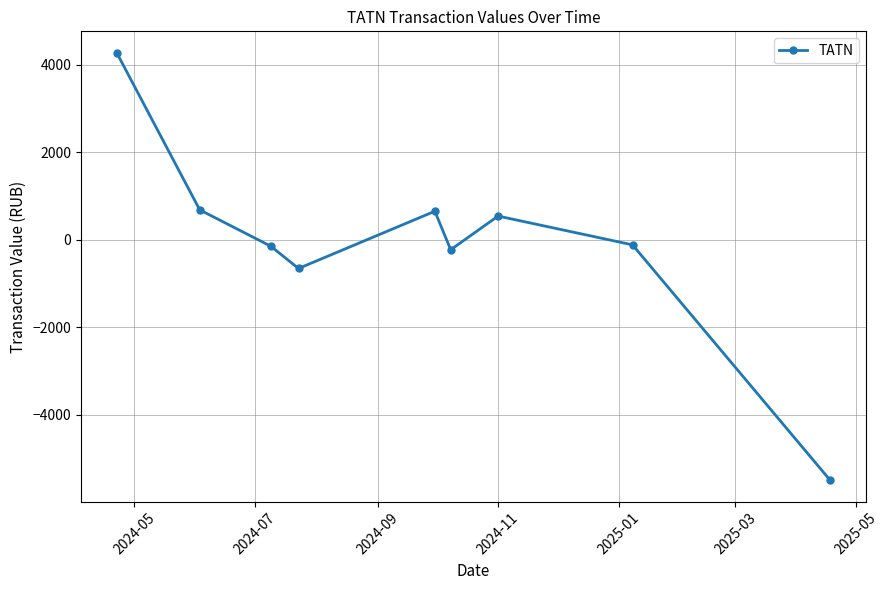

True or false: the data has more than 0 interior local peaks.

True